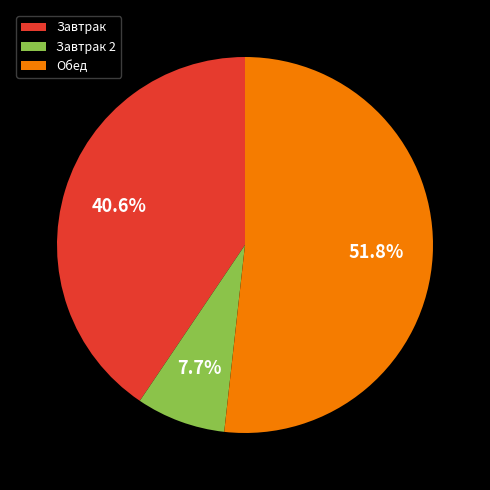

Approximately how many times larger is the value at Обед compared to Завтрак 2?

6.7